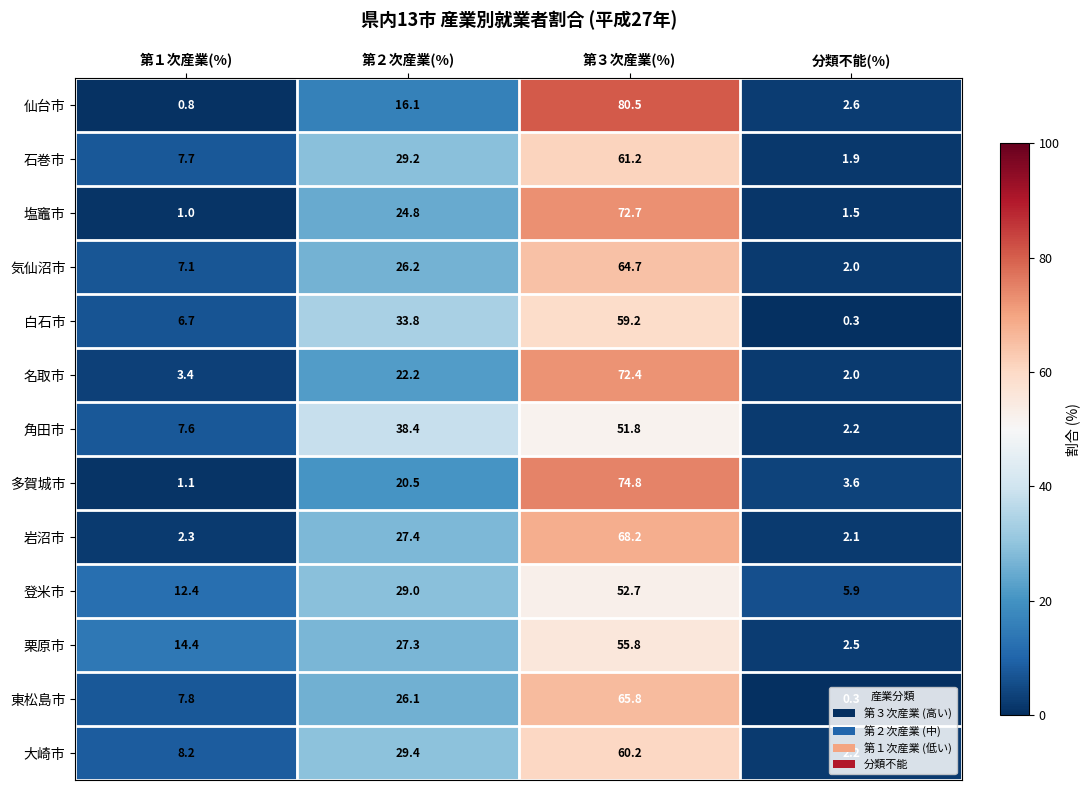

Is it true that 気仙沼市 equals 2.0 at 分類不能(%)?

True